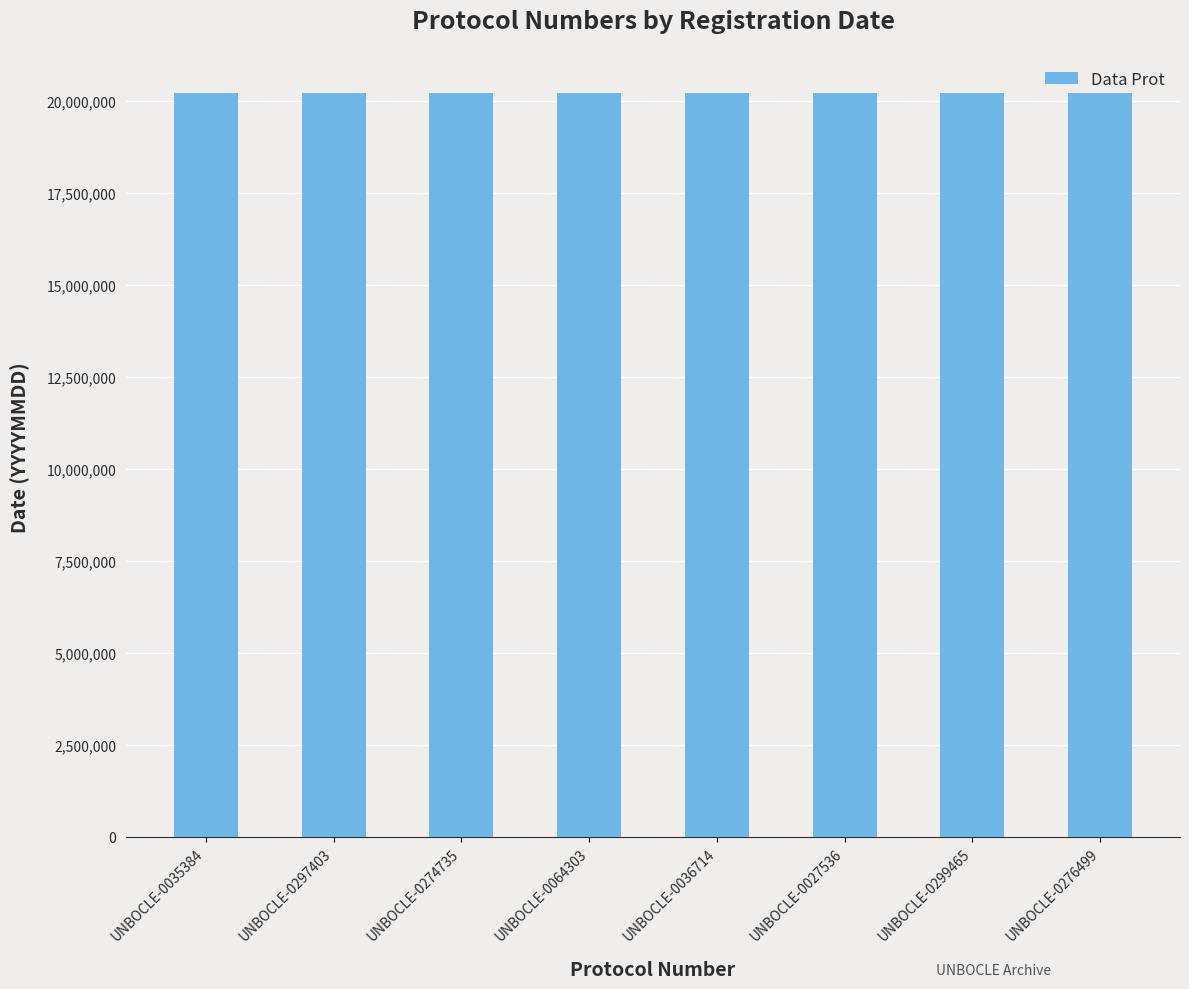

Count the number of data series in this chart.

1